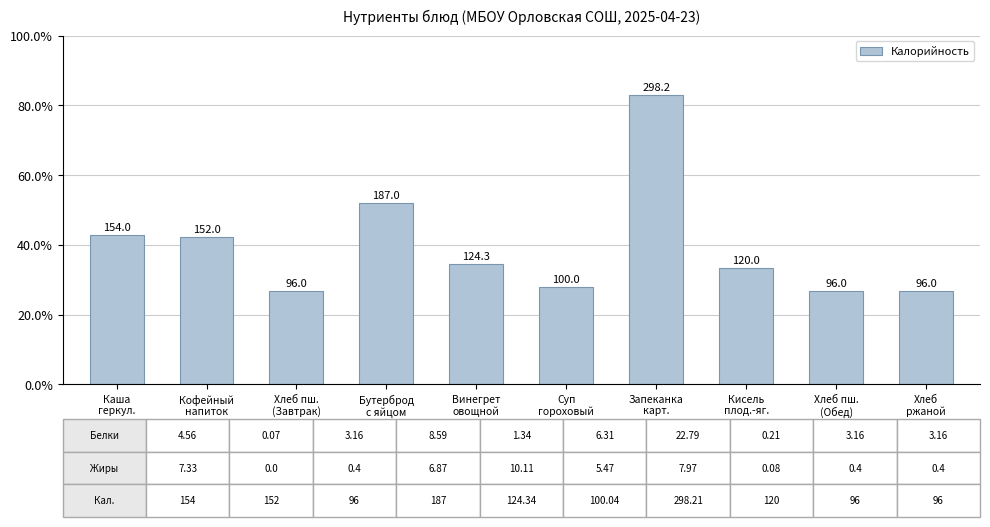

Are the bars grouped side by side (vs. stacked)?

No